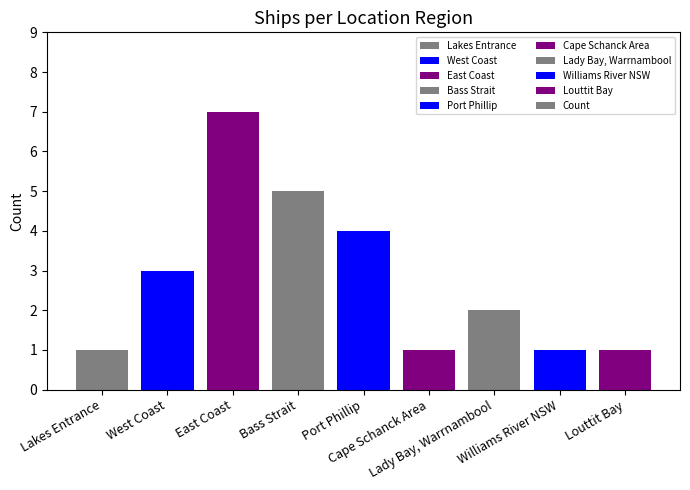

Reading left to right, list all the values displayed in this chart.

1	3	7	5	4	1	2	1	1